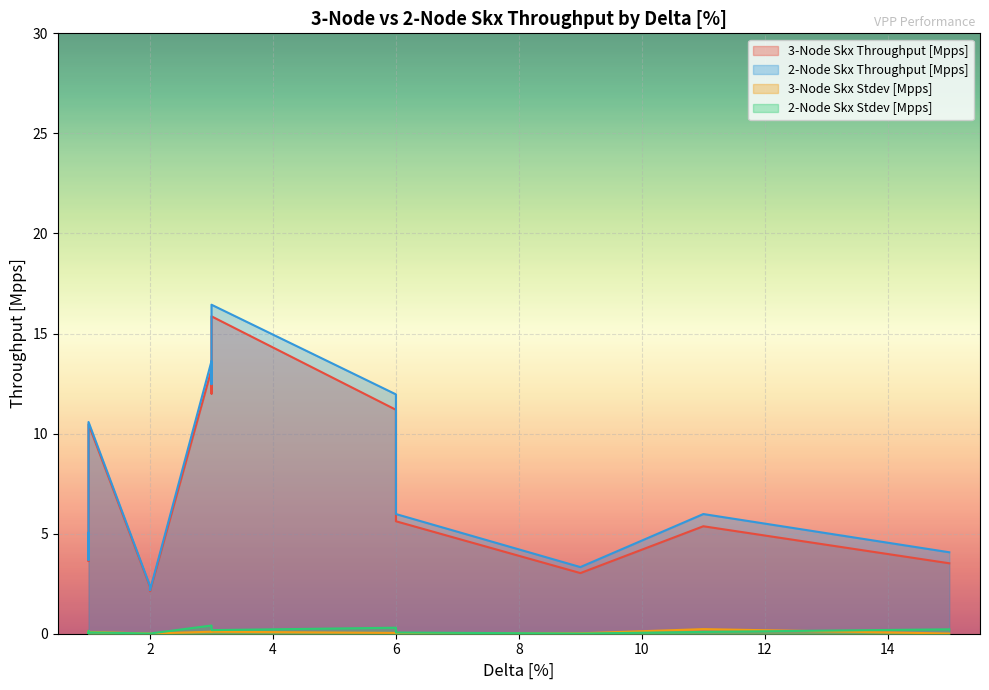

True or false: 2-Node Skx Throughput [Mpps] and 3-Node Skx Throughput [Mpps] intersect in this chart.

False